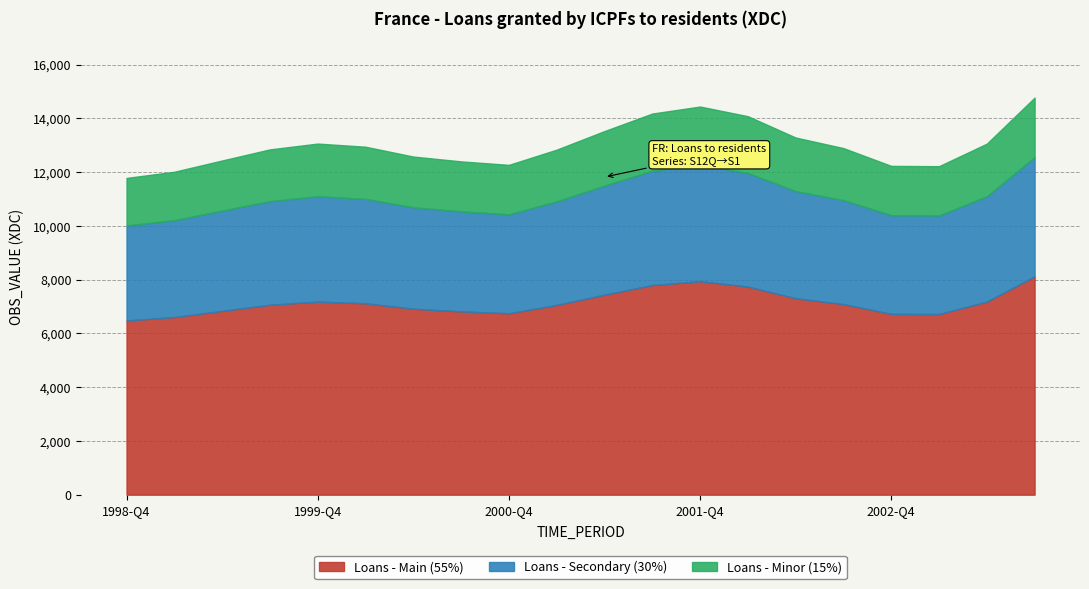

Rank the categories by value from highest to lowest.

2003-Q3, 2001-Q4, 2001-Q3, 2002-Q1, 2001-Q2, 2002-Q2, 1999-Q4, 2003-Q2, 2000-Q1, 2002-Q3, 1999-Q3, 2001-Q1, 2000-Q2, 1999-Q2, 2000-Q3, 2000-Q4, 2002-Q4, 2003-Q1, 1999-Q1, 1998-Q4